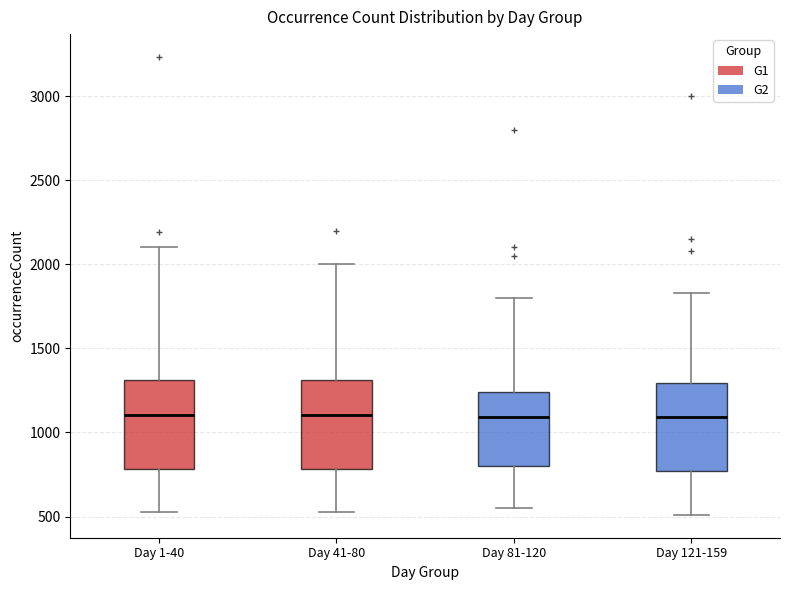

Reading left to right, read every box against the y-axis: the position of its median line, the range the box covers, and the ends of its whiskers. The values are not printed on the chart, so give them approximately, as read against the axis.

Day 1-40: median 1100, box 800 to 1300, whiskers 500 to 2100
Day 41-80: median 1100, box 800 to 1300, whiskers 500 to 2000
Day 81-120: median 1100, box 800 to 1250, whiskers 550 to 1800
Day 121-159: median 1100, box 750 to 1300, whiskers 500 to 1850